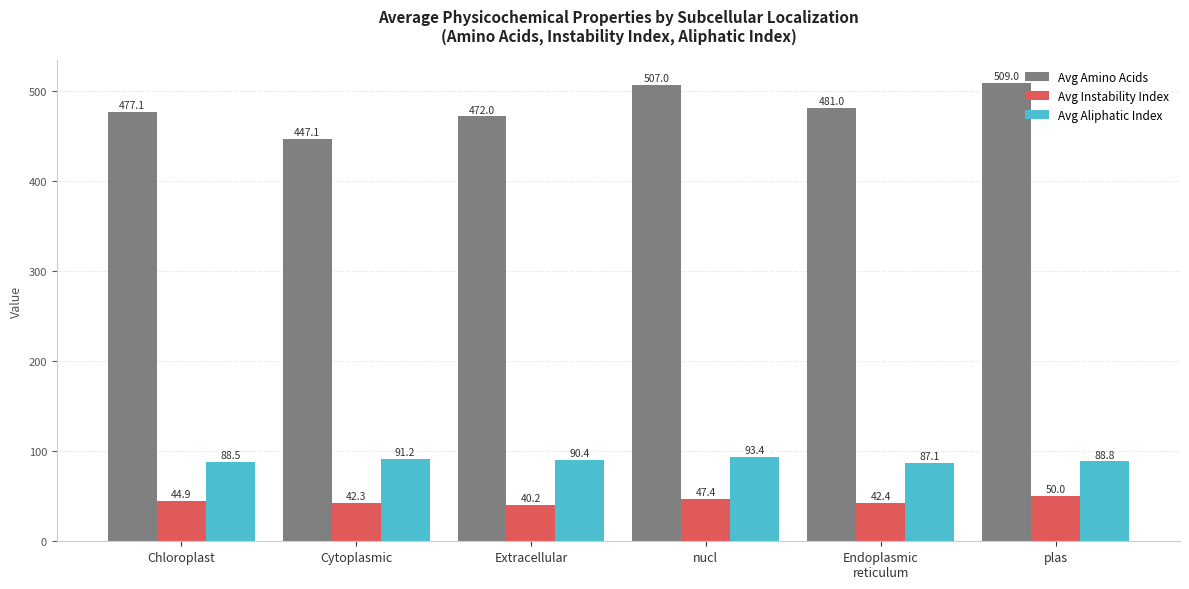

What is the sum of the Avg Amino Acids values at Extracellular and Cytoplasmic?

919.1